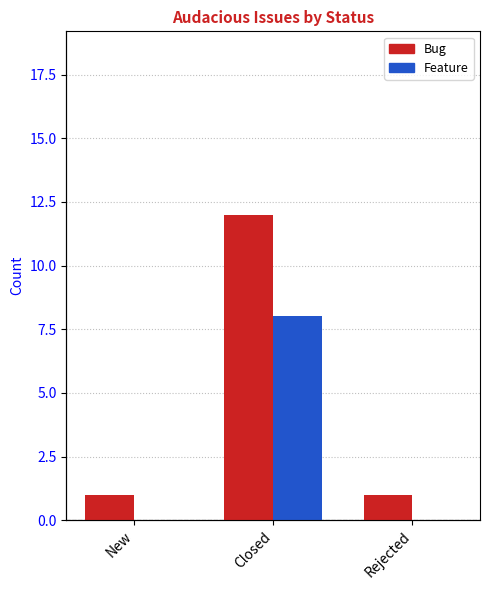

How many bars are there in total?

6